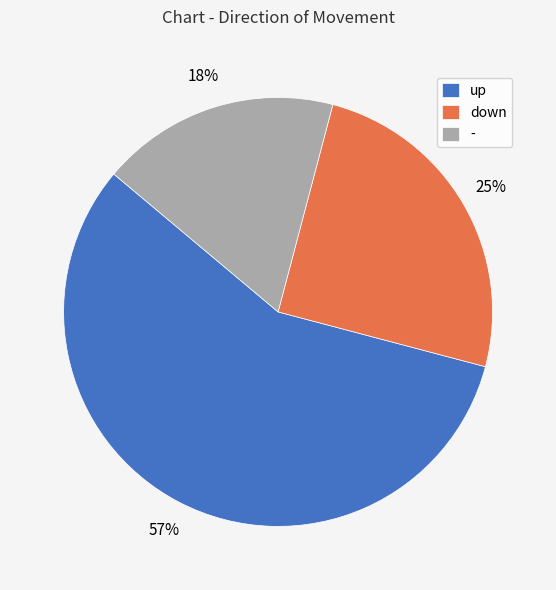

What is the majority slice?

up